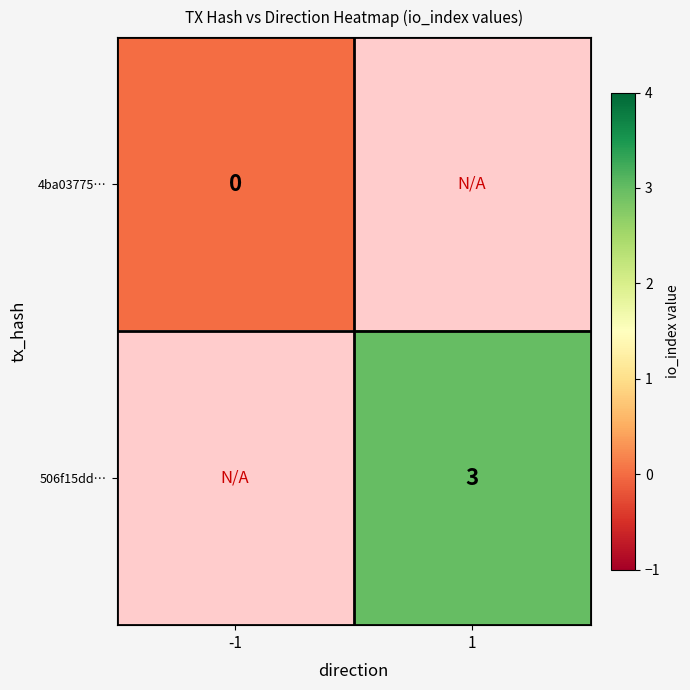

Is the value of 4ba03775… at -1 greater than the value of 506f15dd… at 1?

No